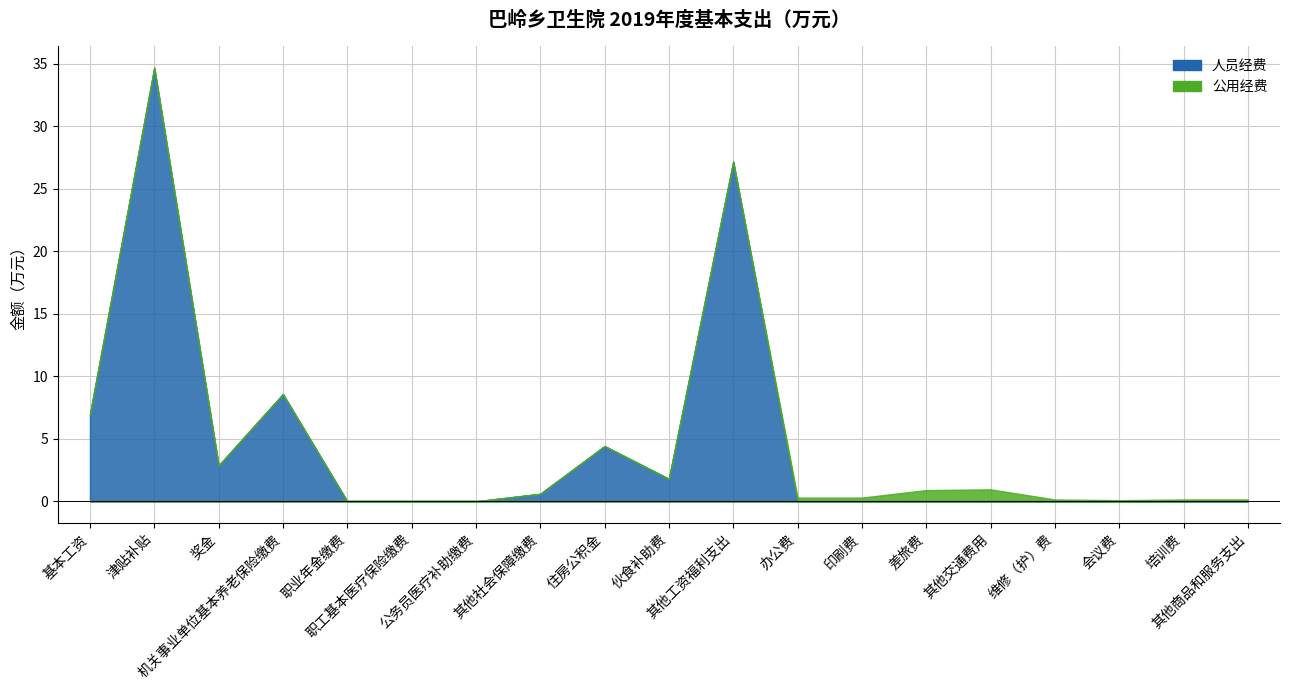

Rank the series by their average value, from lowest to highest.

公用经费, 人员经费